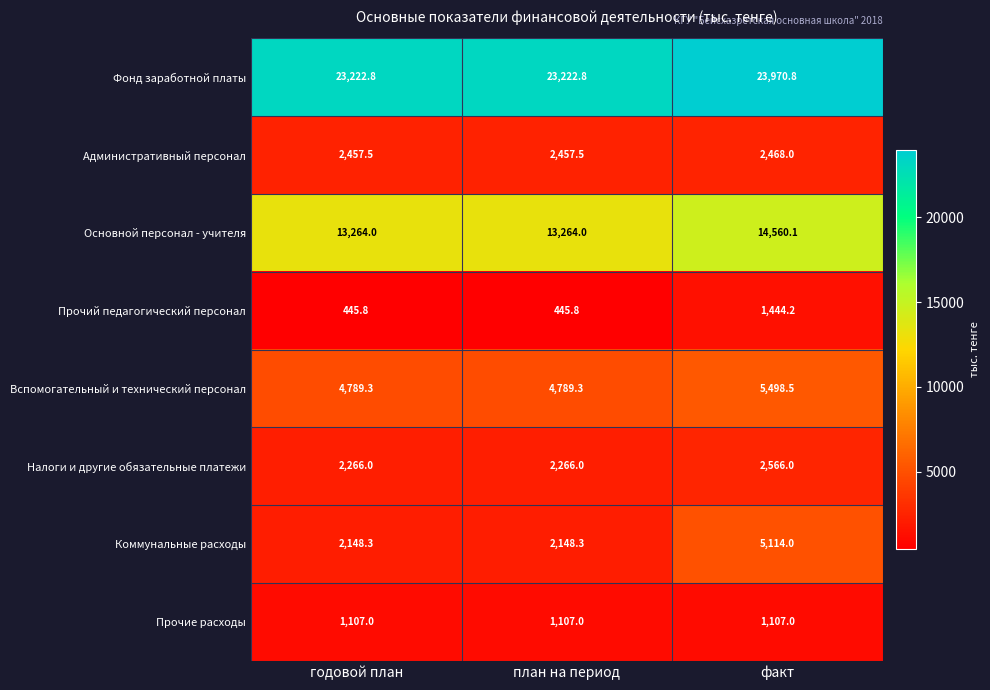

What is the difference between the maximum and minimum values in the Фонд заработной платы series?

748.0